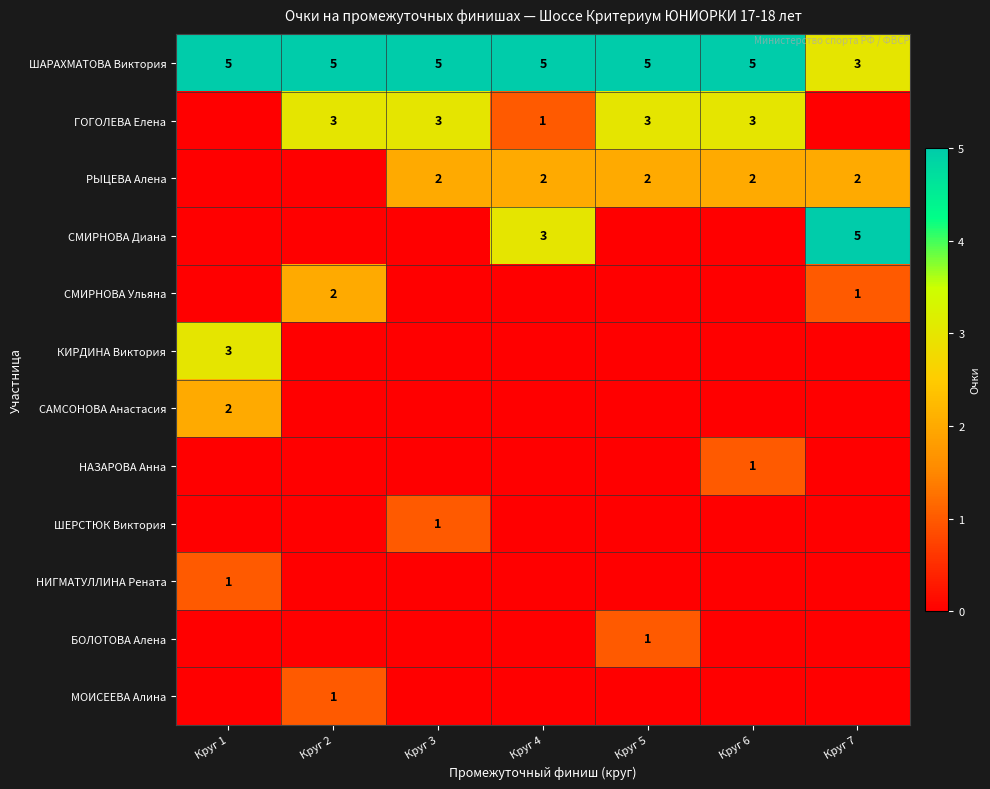

Is it true that МОИСЕЕВА Алина equals 1 at Круг 2?

True